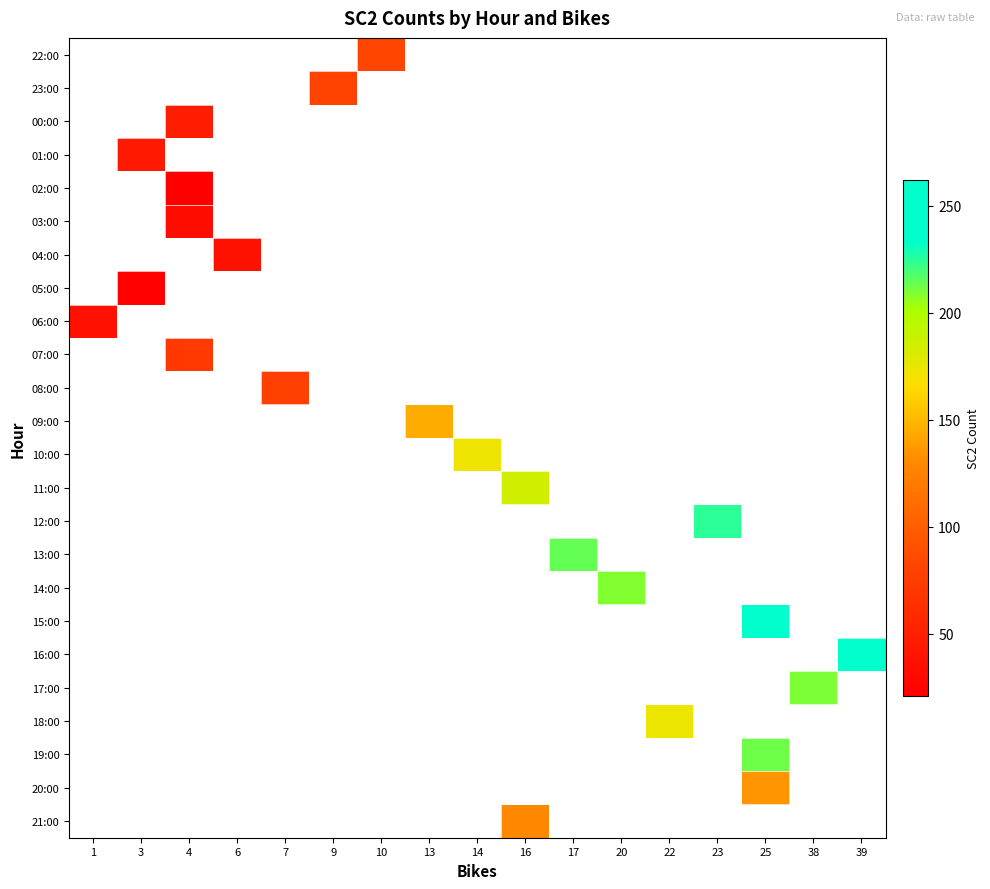

How many values in row_6 are above zero?

1